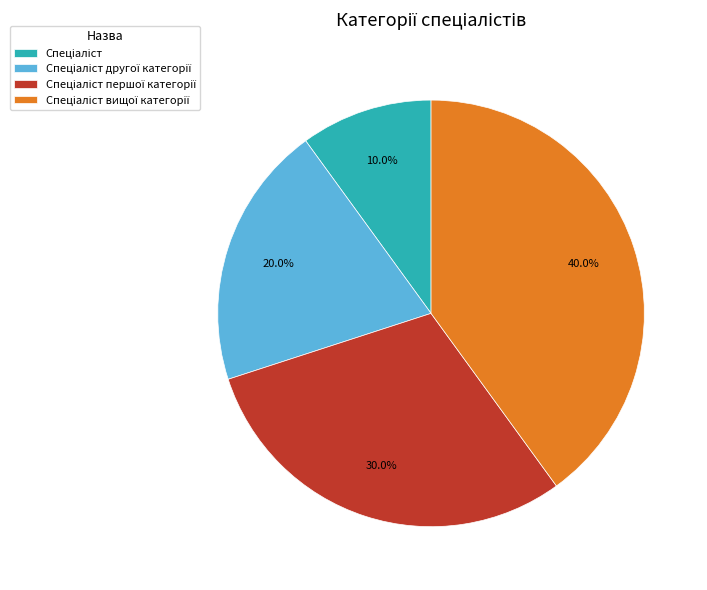

How many segments does this pie chart have?

4